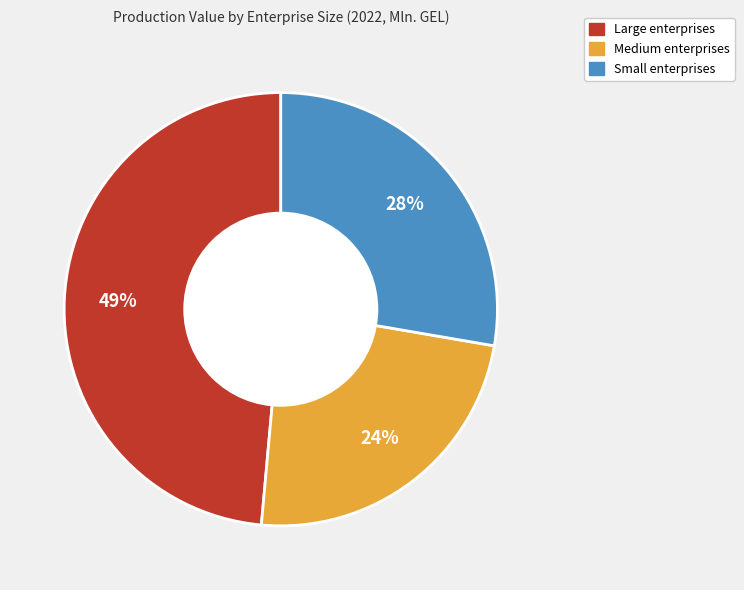

True or false: Medium accounts for 24% of the total.

True